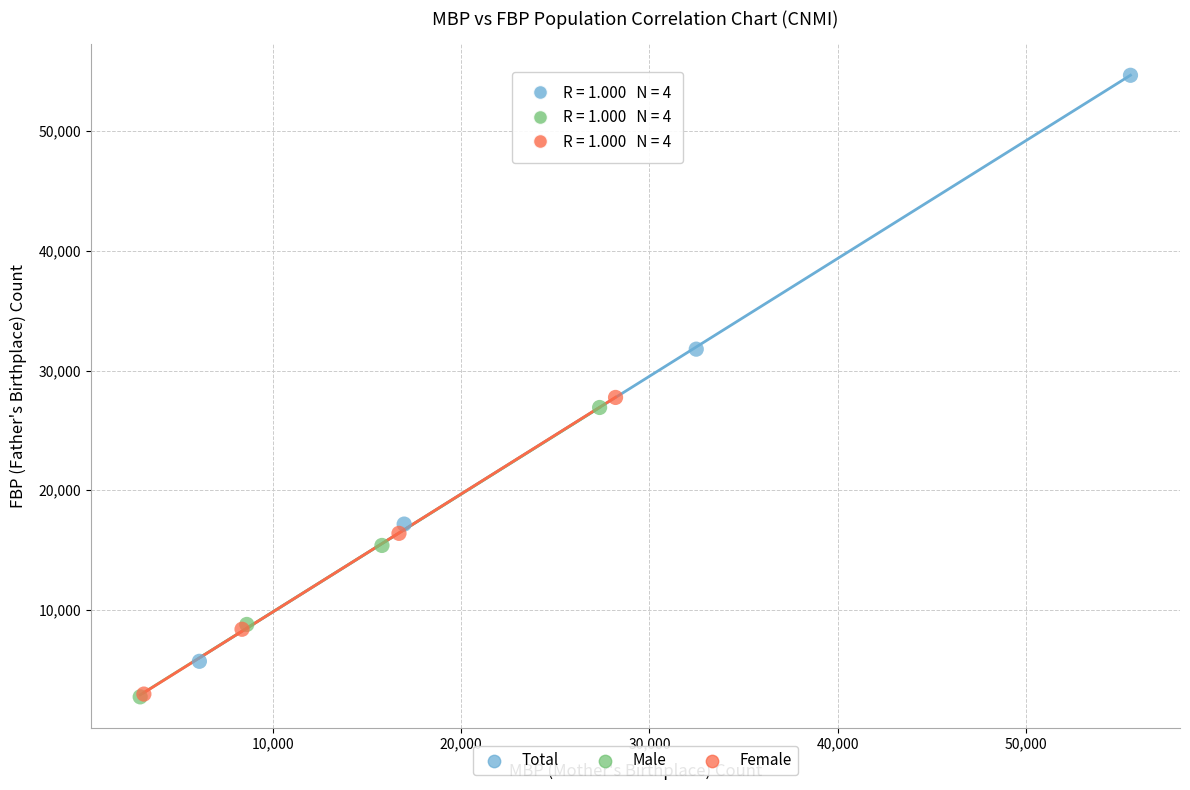

Which series has the largest Y range (max minus min)?

Total